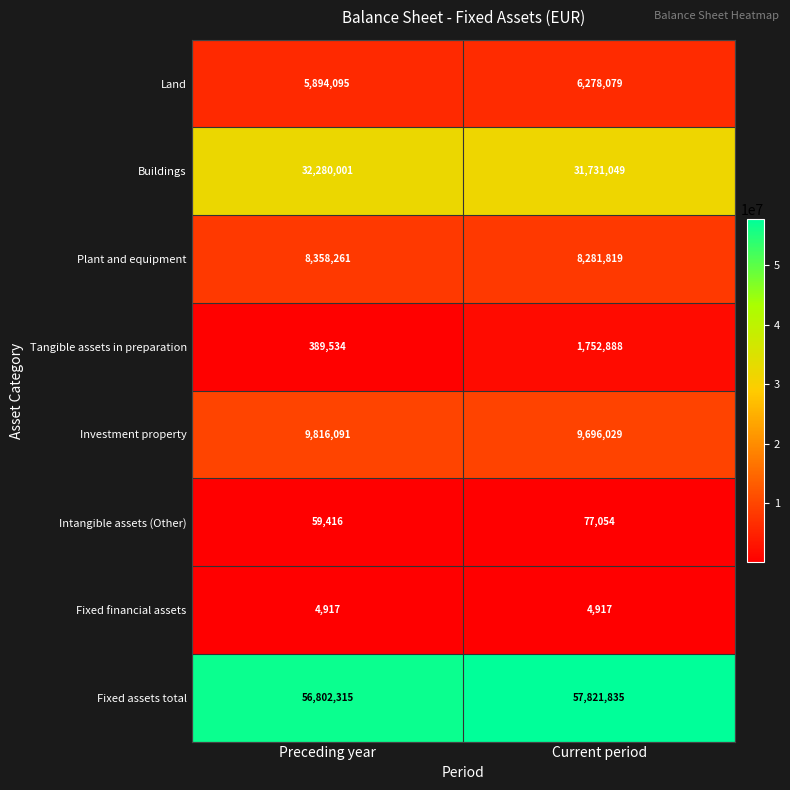

What is the highest value of the Buildings series?

32280001